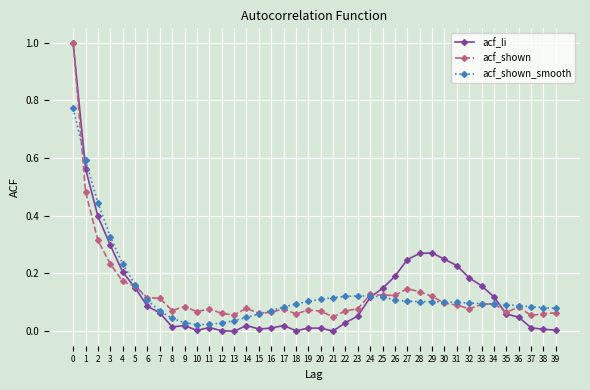

Which series has the widest spread of values?

acf_li